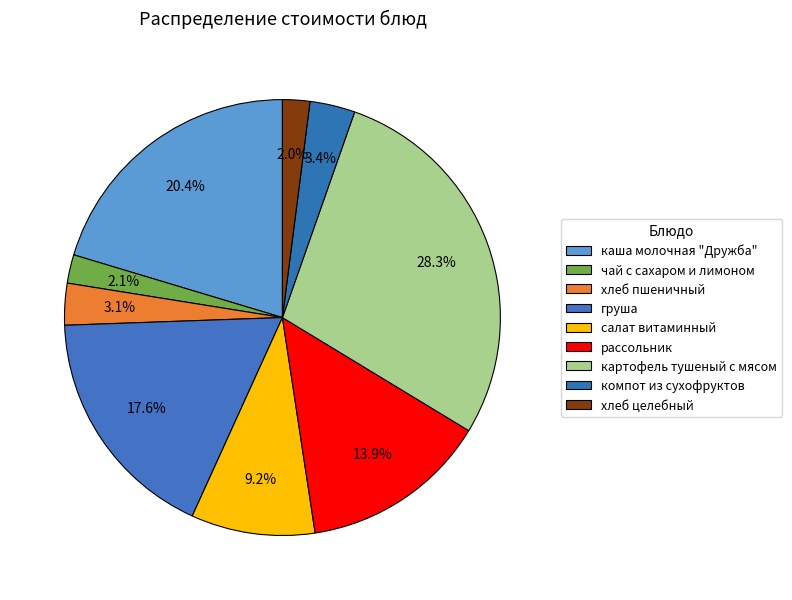

The чай с сахаром и лимоном slice represents 9% of the pie. True or false?

False